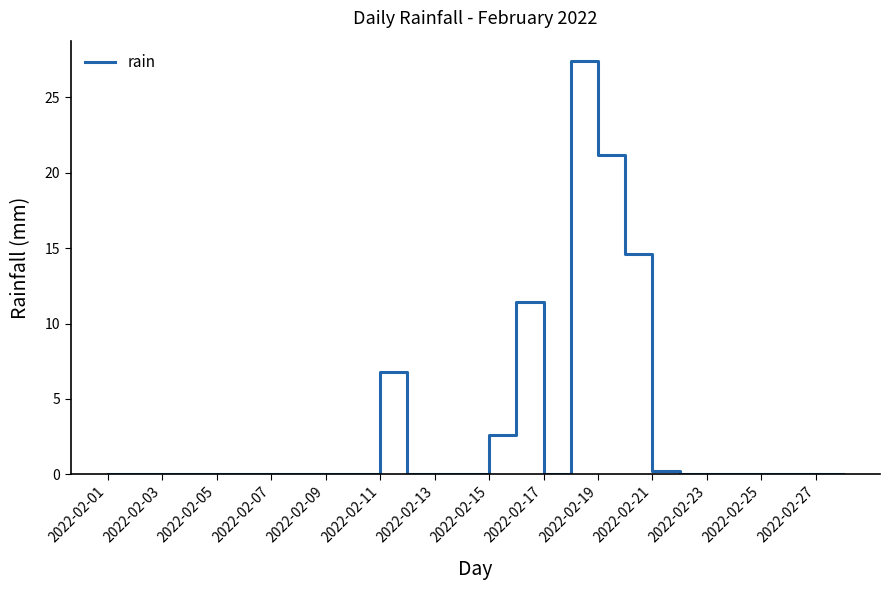

What is the difference between the maximum and minimum values?

27.4